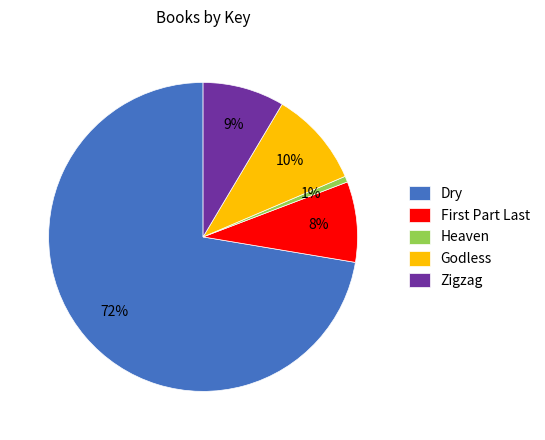

Count the number of slices in the pie.

5